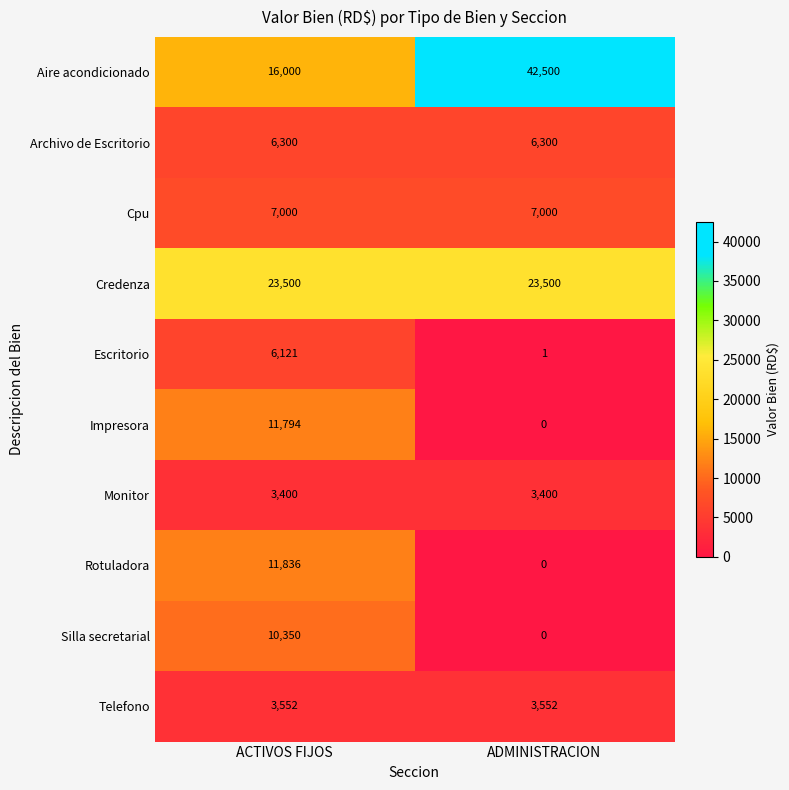

The Rotuladora series shows 11836 at ACTIVOS FIJOS. True or false?

True